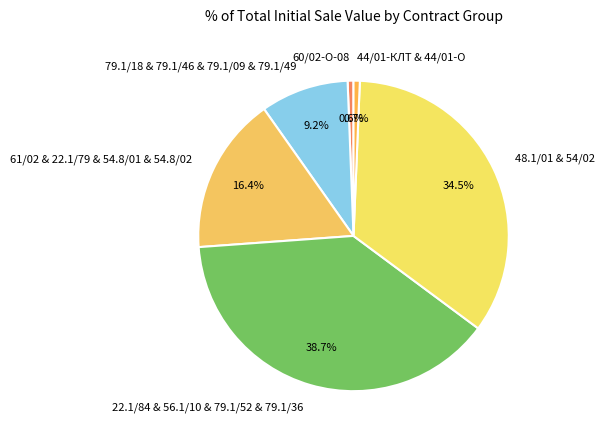

What is the largest slice in the pie chart?

22.1/84 & 56.1/10 & 79.1/52 & 79.1/36